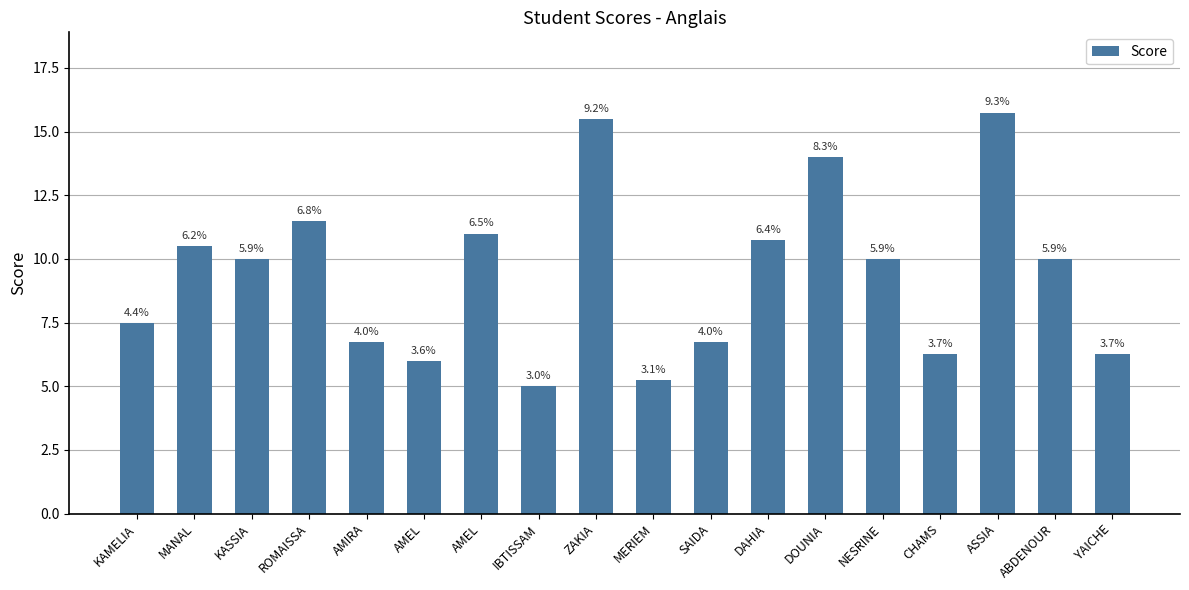

Are the bars horizontal?

No